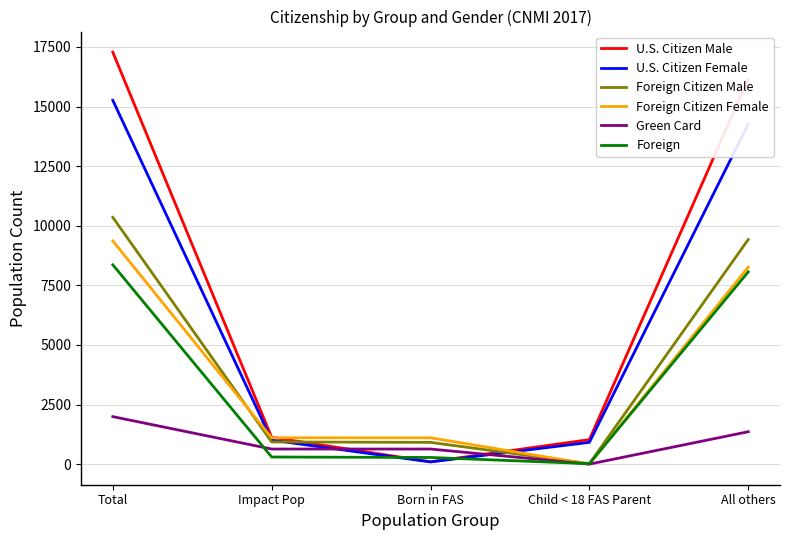

Rank the series by their maximum value, from highest to lowest.

U.S. Citizen Male, U.S. Citizen Female, Foreign Citizen Male, Foreign Citizen Female, Foreign, Green Card